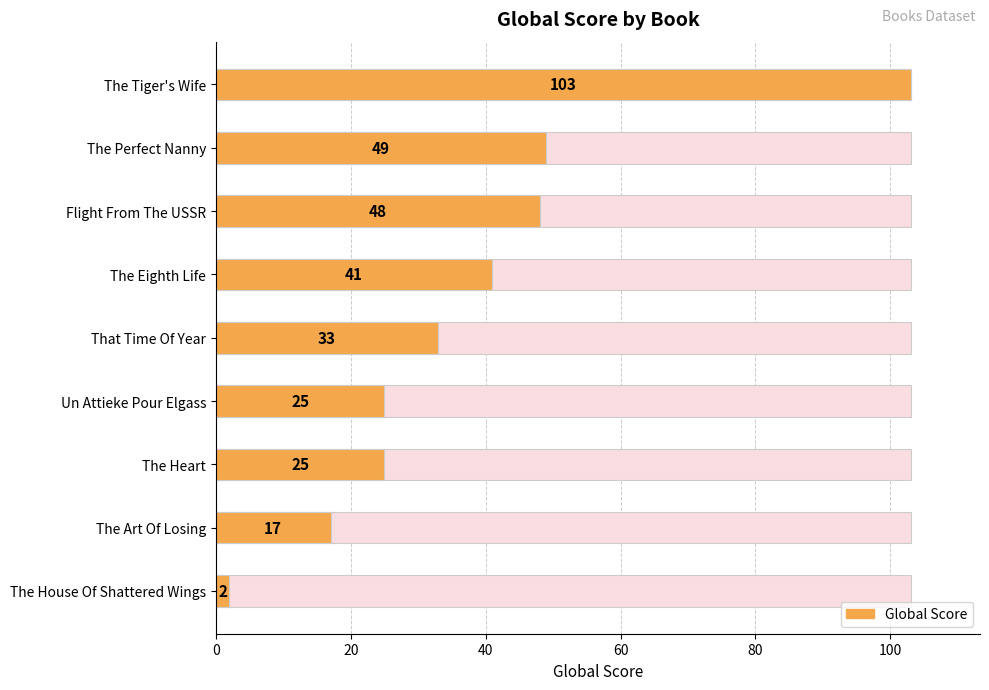

What is the difference between the maximum and minimum values?

101